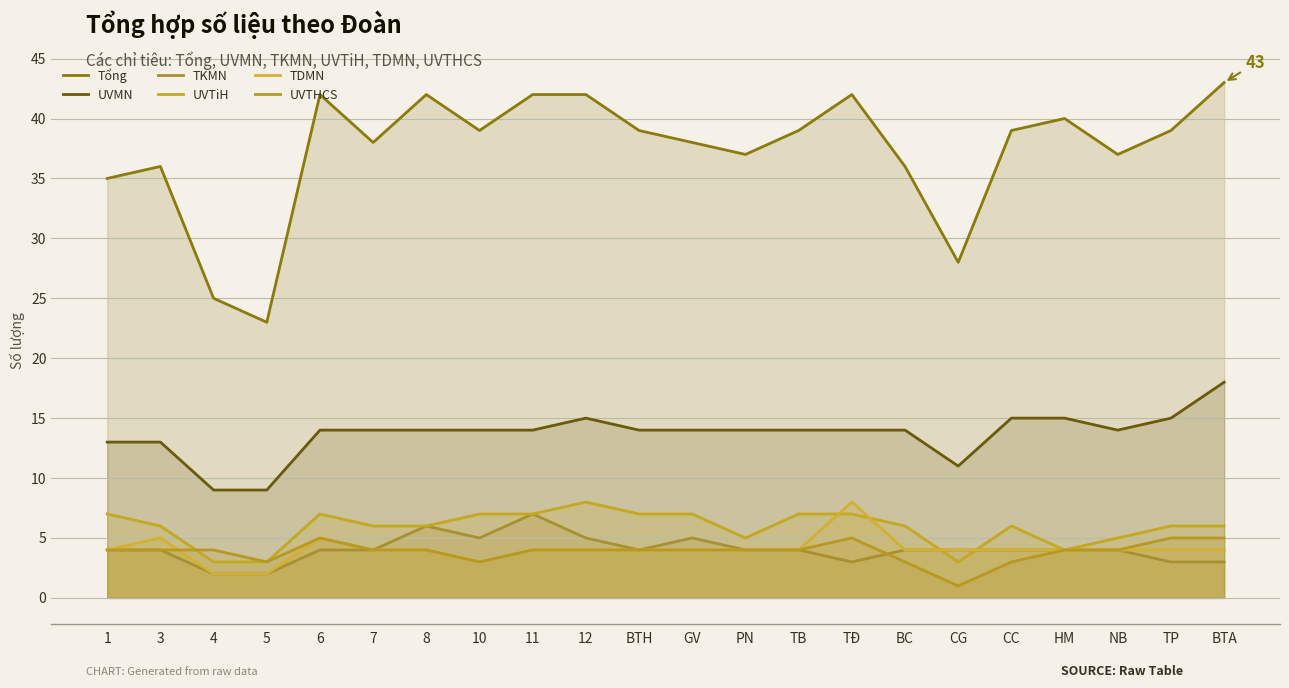

How many interior local valleys does the UVTiH series have?

3